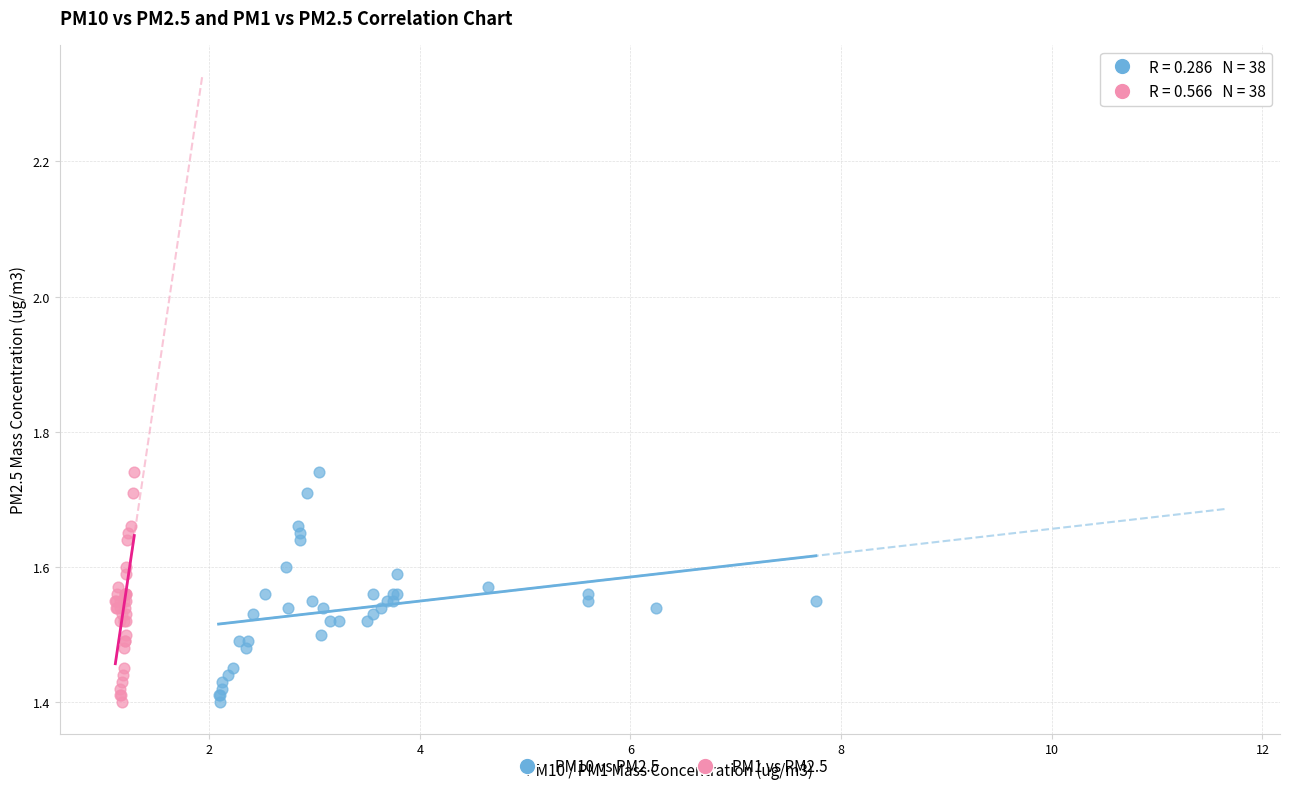

What are all the series names shown in the legend?

PM10 vs PM2.5, PM1 vs PM2.5